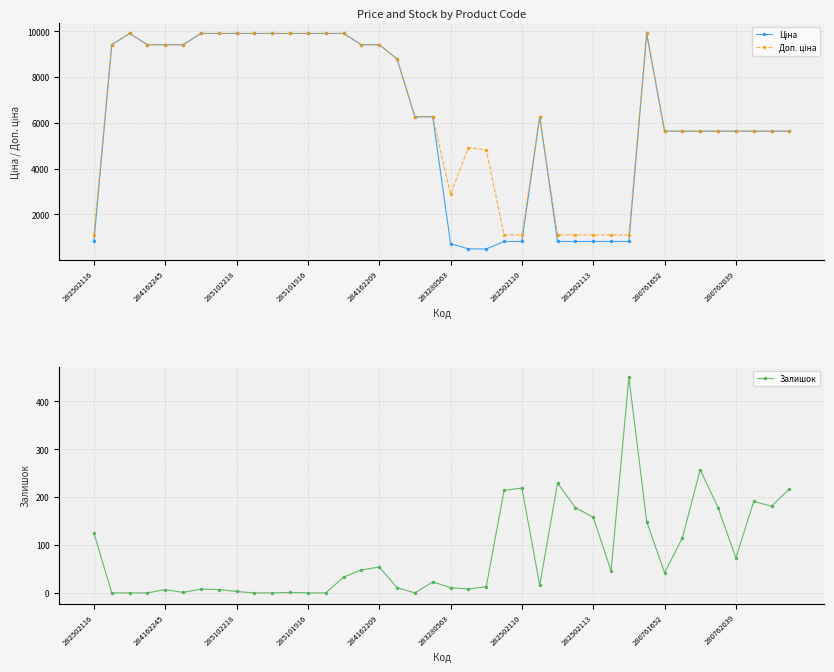

At which label does Доп. ціна reach its minimum?

282502116